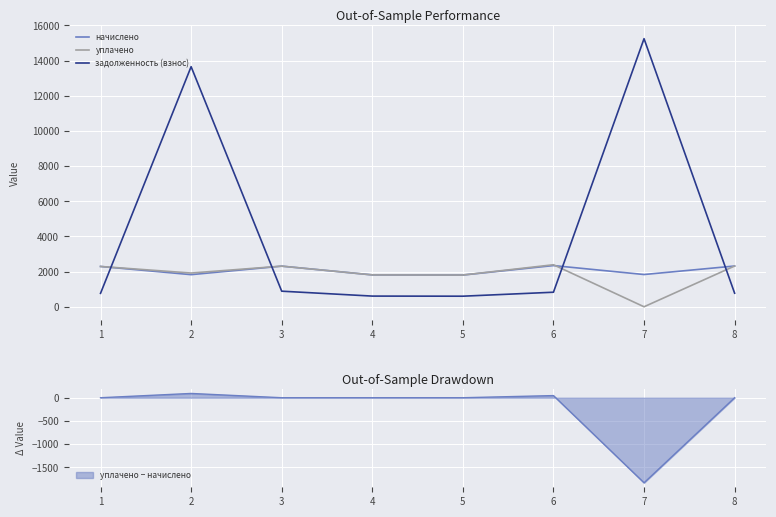

At which category is the sum across all series the highest?

2